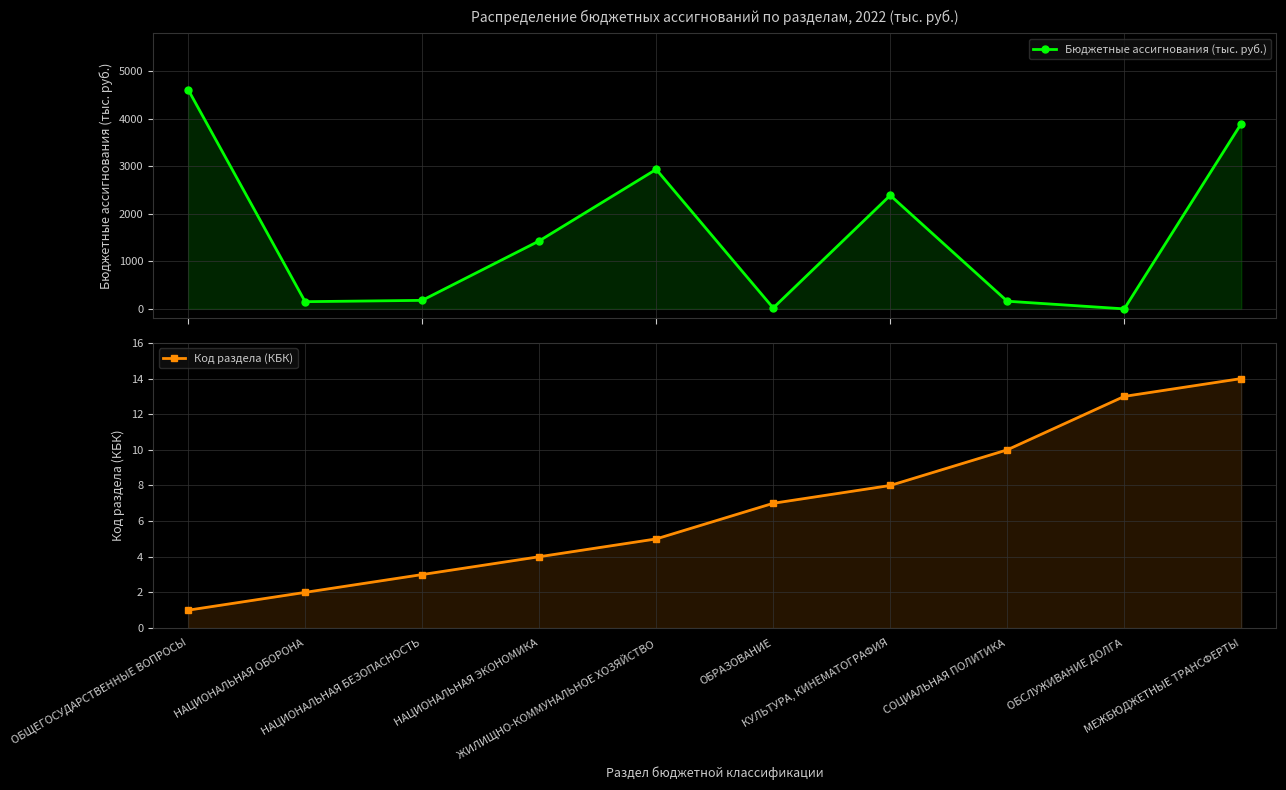

Reading left to right, what are all the values shown in this chart?

Бюджетные ассигнования (тыс. руб.): 4616.8	151.6	179.3	1430.2	2936.2	19.0	2389.7	161.5	0.1	3900.8
Код раздела (КБК): 1.0	2.0	3.0	4.0	5.0	7.0	8.0	10.0	13.0	14.0